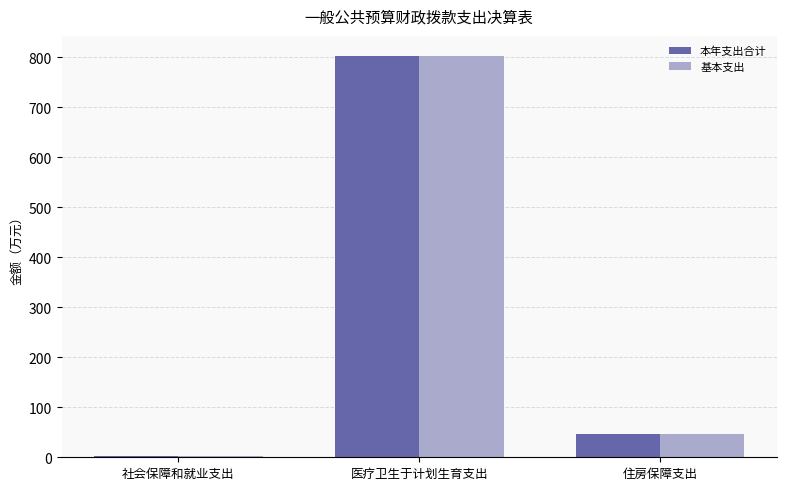

What is the maximum value for 基本支出?

802.6